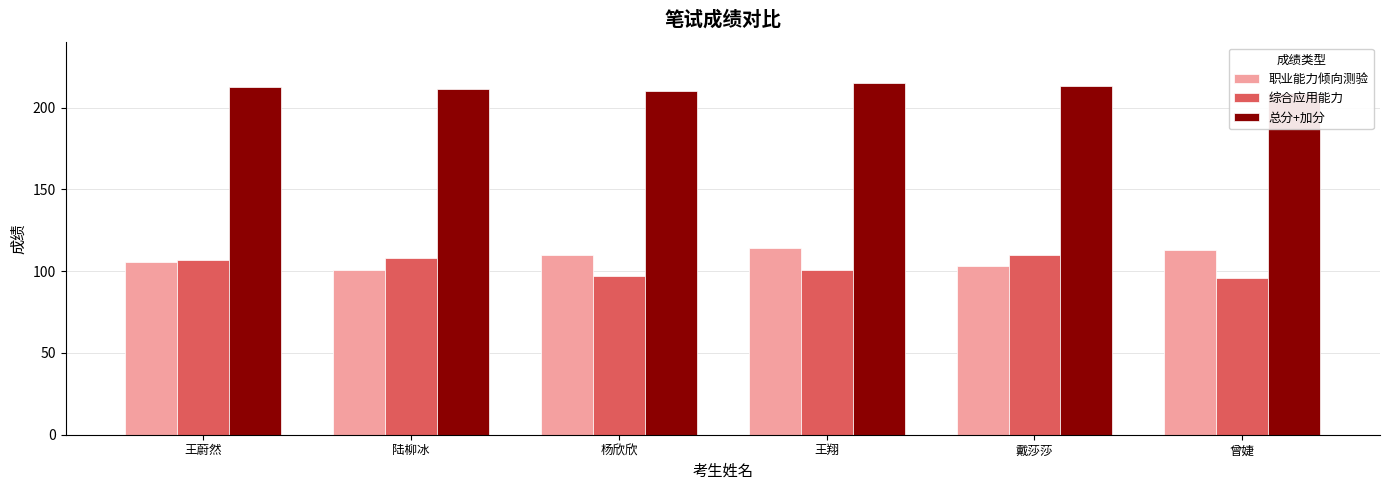

What is the difference between the maximum and second lowest values in the 职业能力倾向测验 series?

11.0